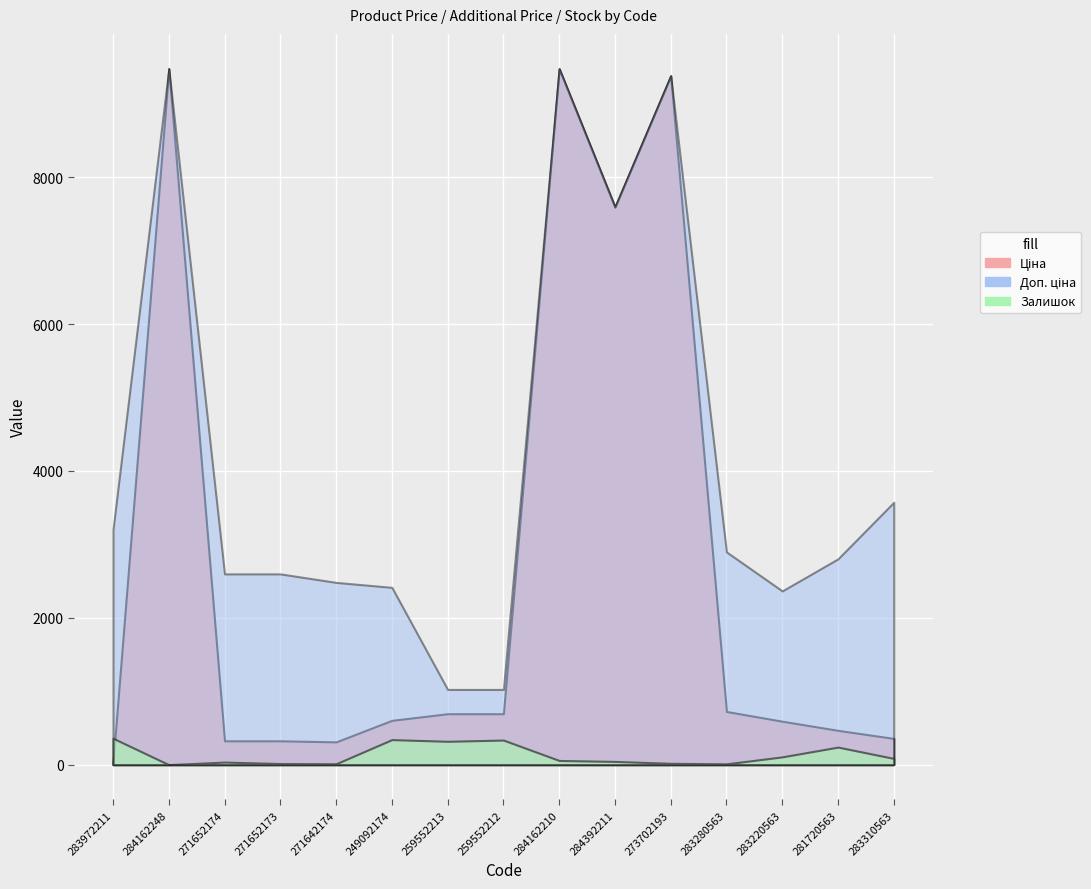

Rank the series by their maximum value, from highest to lowest.

Ціна, Доп. ціна, Залишок